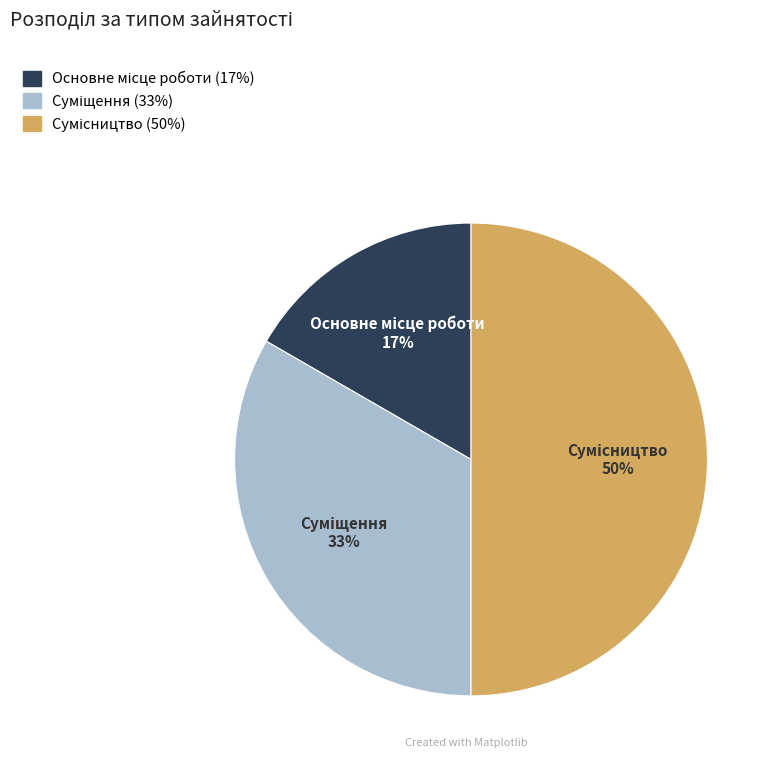

To the nearest percent, what is the average slice percentage?

33%